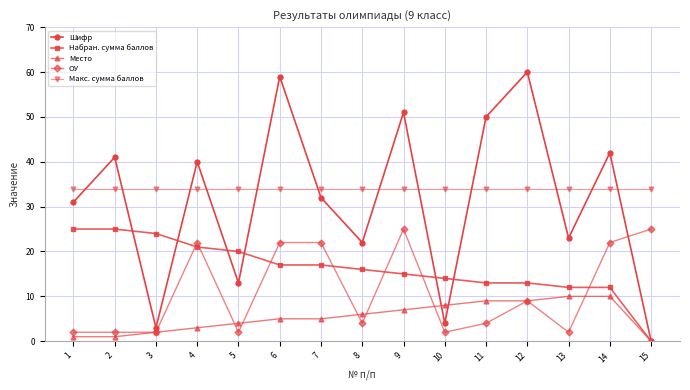

What is the maximum value for Набран. сумма баллов?

25